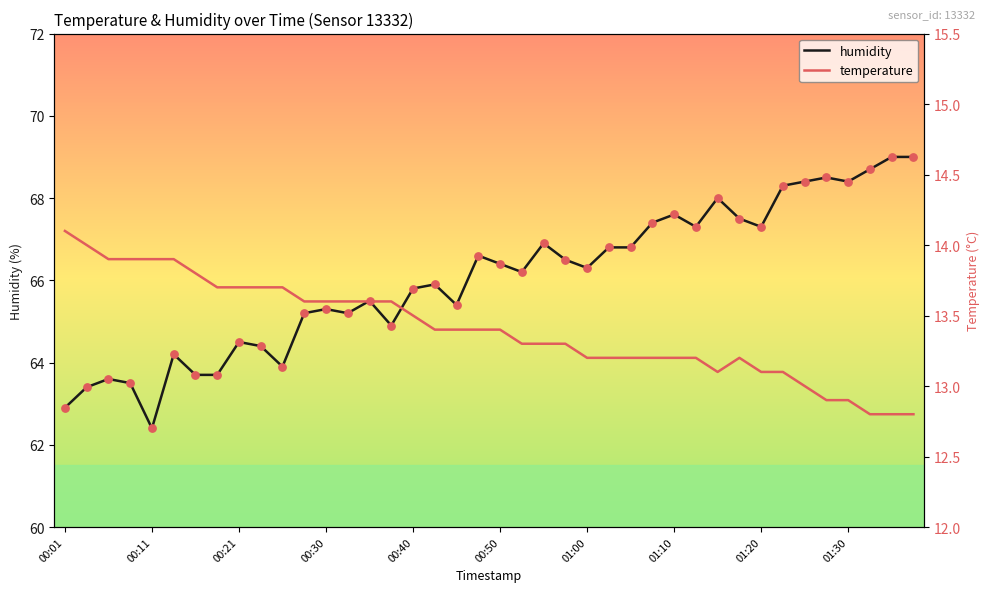

What is the total value across all series at 19?

80.0